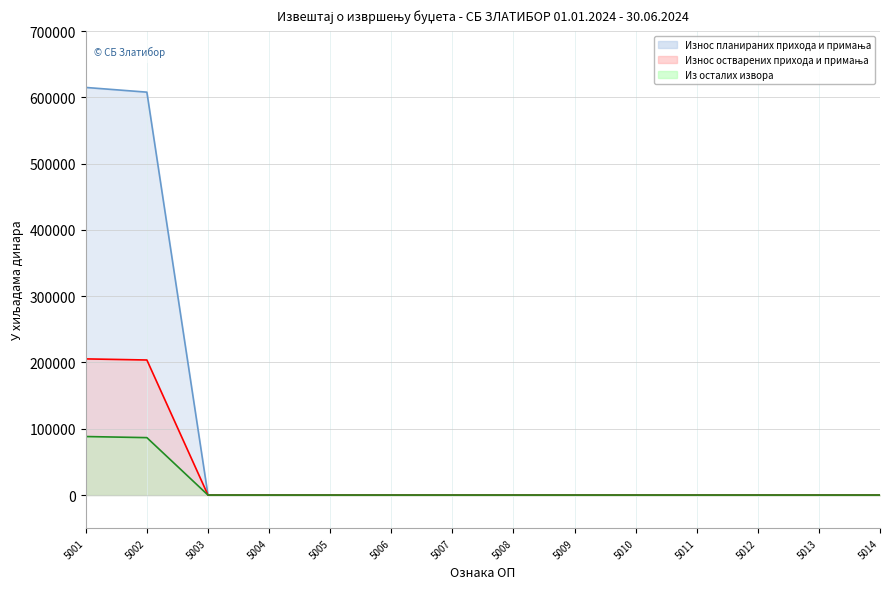

Which series has the largest total across all categories?

Износ планираних прихода и примања (line)